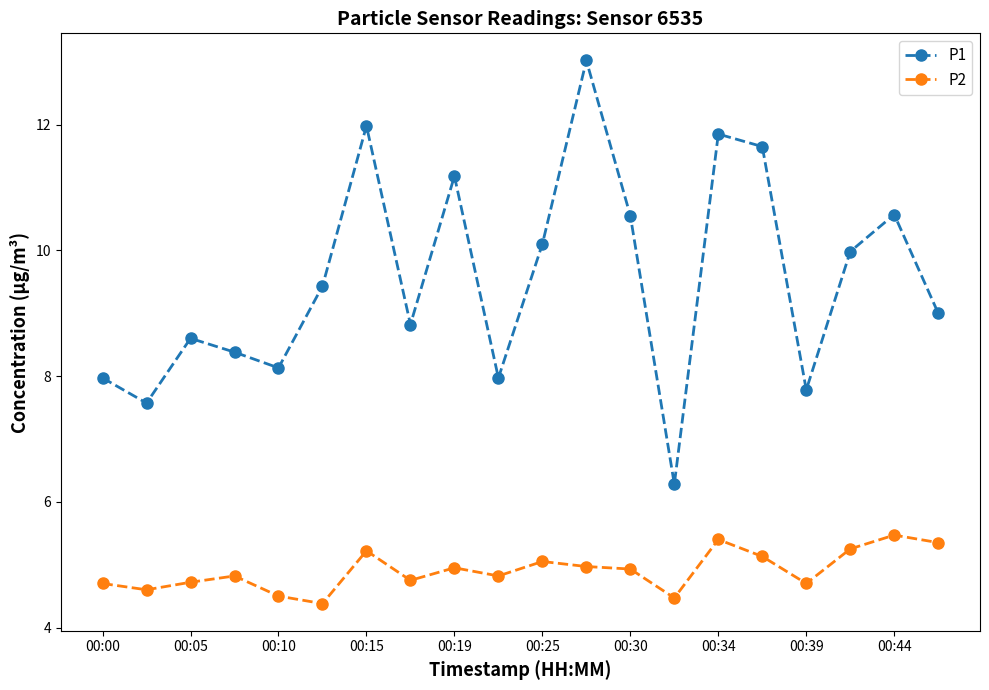

What is the value of the P2 point at the 19th from the left?

5.5